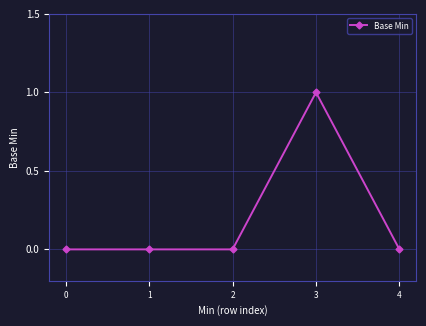

The chart shows a value of 1 at 4. True or false?

False